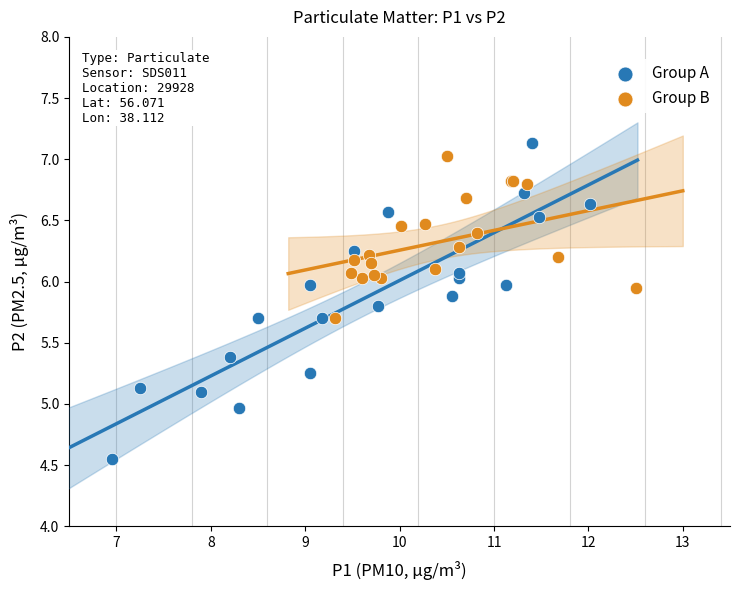

Which series contains the lowest Y value?

Group A